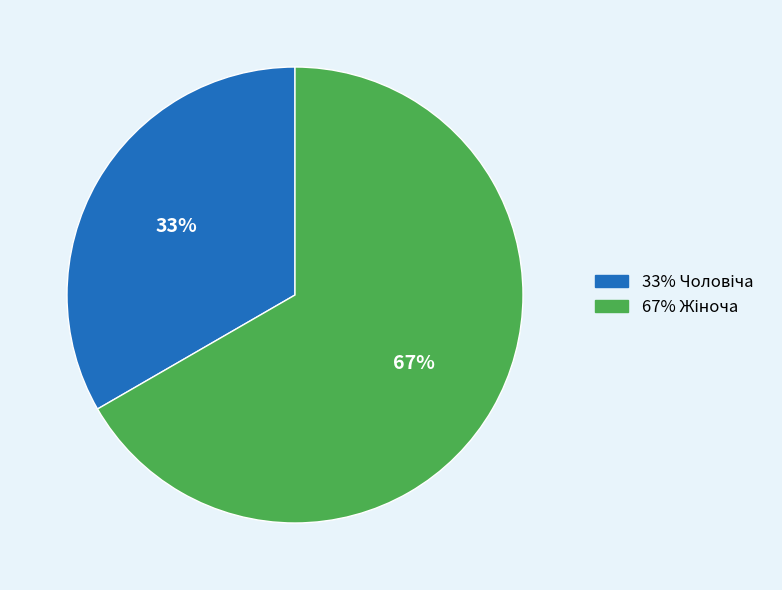

Is there a majority slice in this chart?

Yes